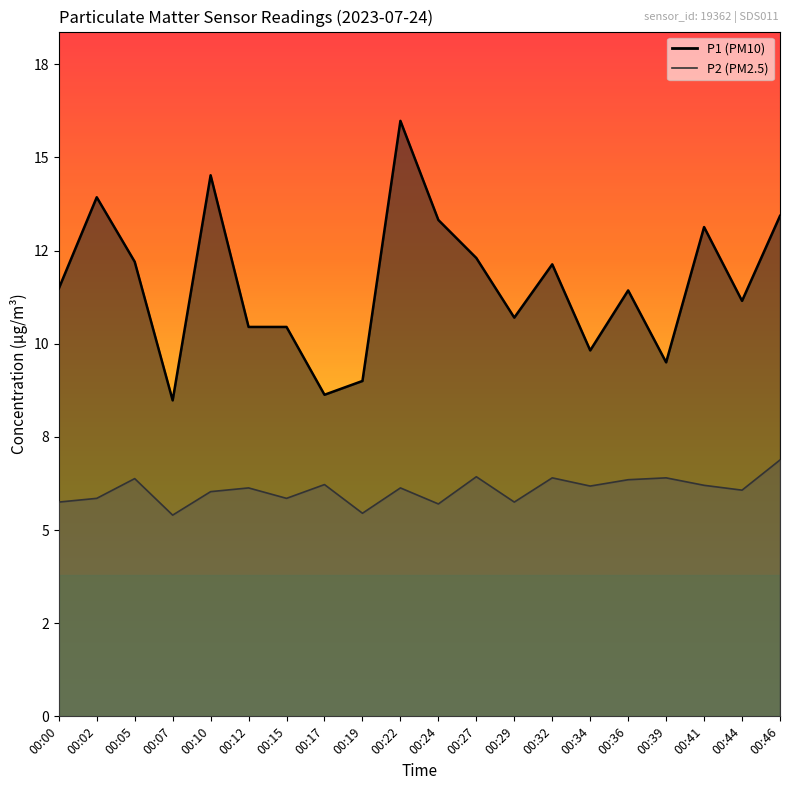

How many values in the P2 series are below 6?

7